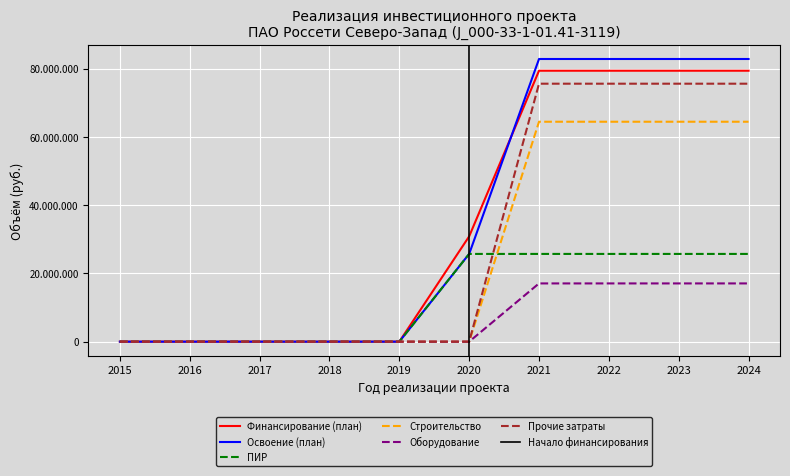

Which category has the highest value in the Строительство series?

2021